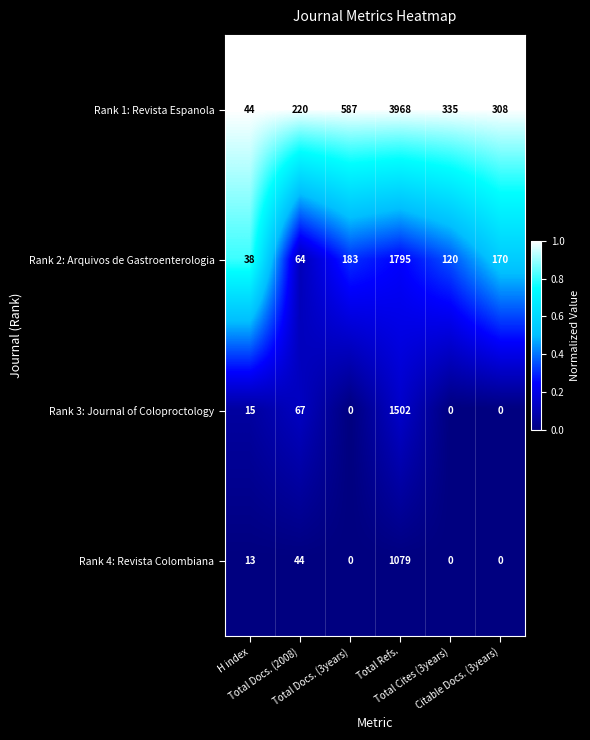

What is the average value of the Rank 1: Revista Espanola series?

910